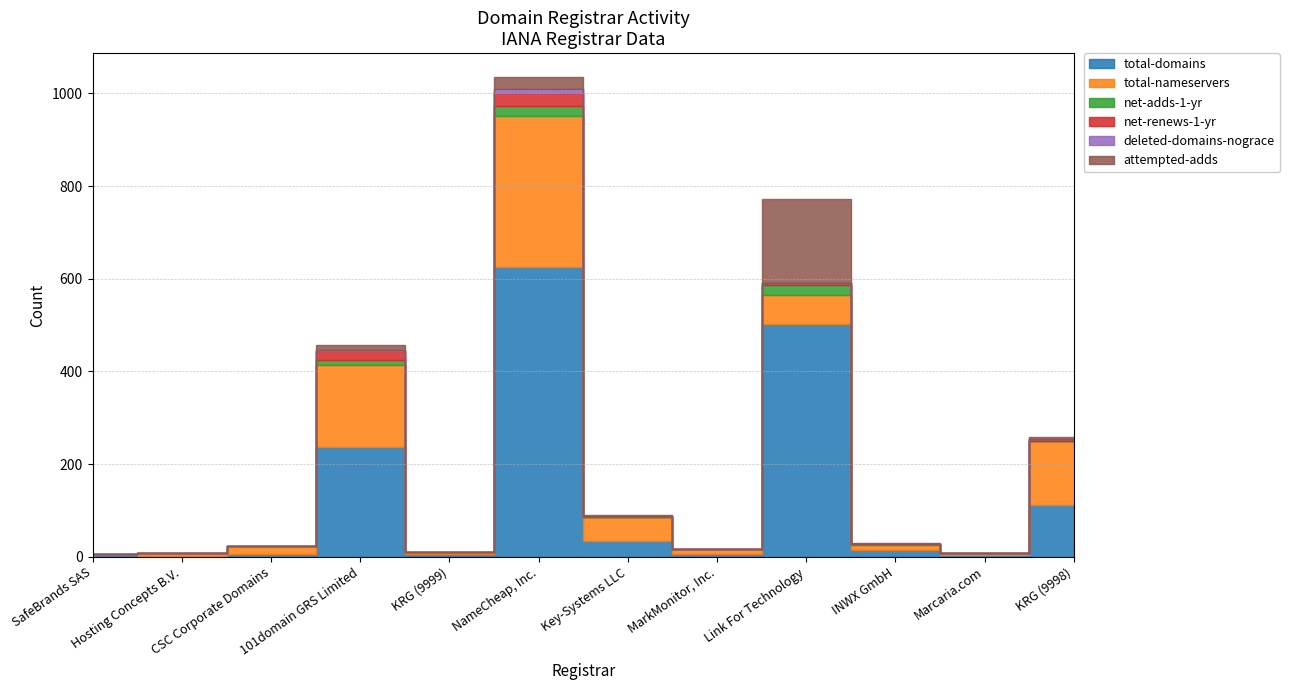

At which label is net-renews-1-yr closest to 13?

101domain GRS Limited